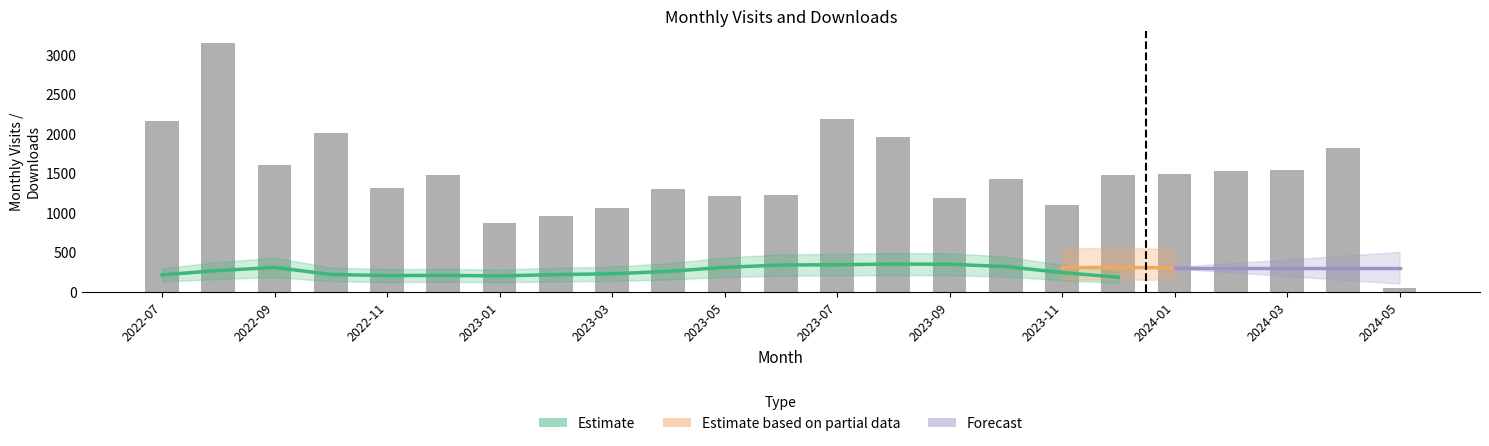

How many data points are above 1470?

11